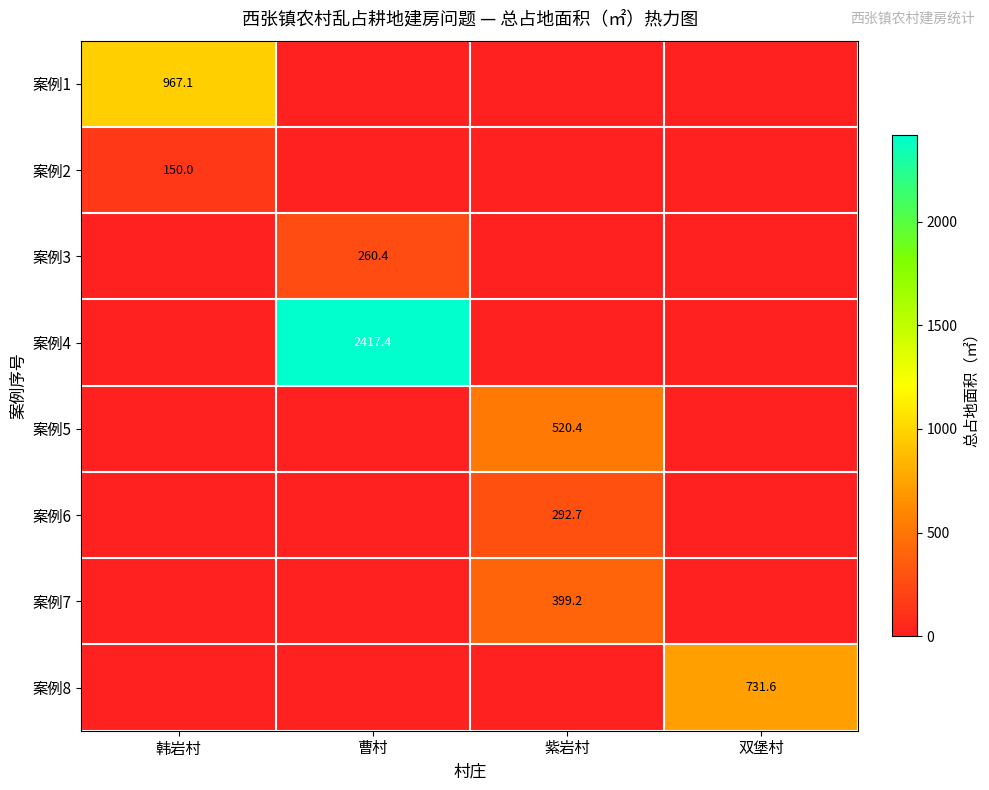

Which series has the largest total across all categories?

案例4